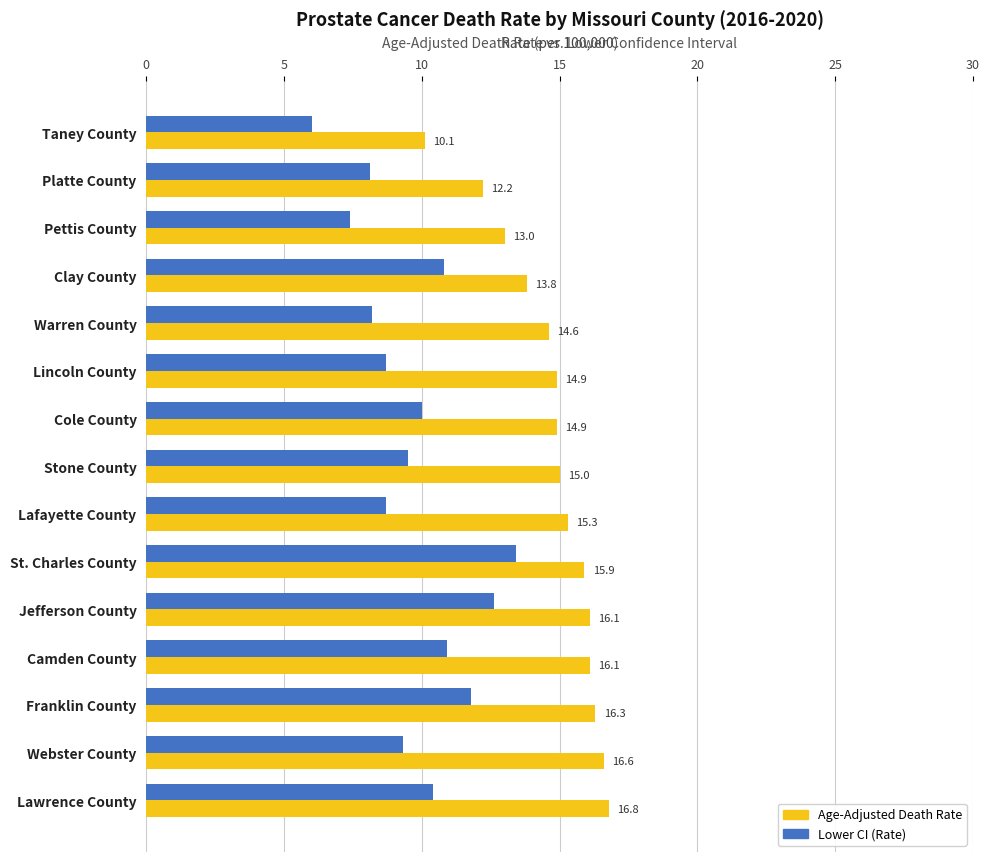

Is it true that Lower CI (Rate) equals 10.8 at Clay County?

True